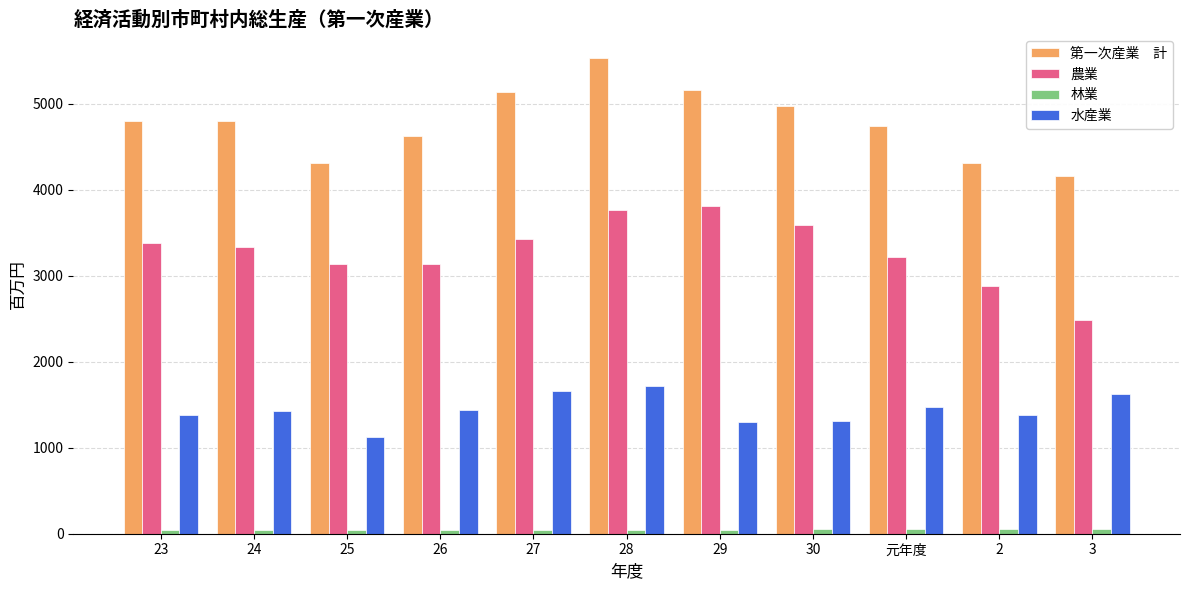

What is the greatest value displayed?

5534